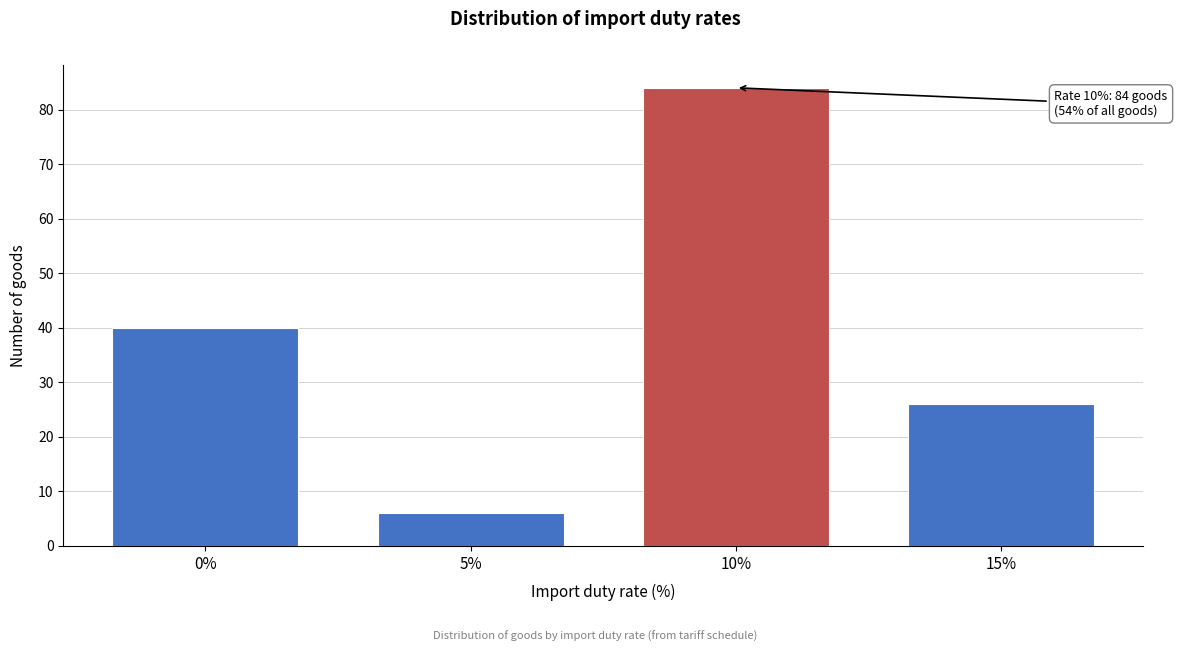

Reading left to right, what are all the values shown in this chart?

0%=40	5%=6	10%=84	15%=26